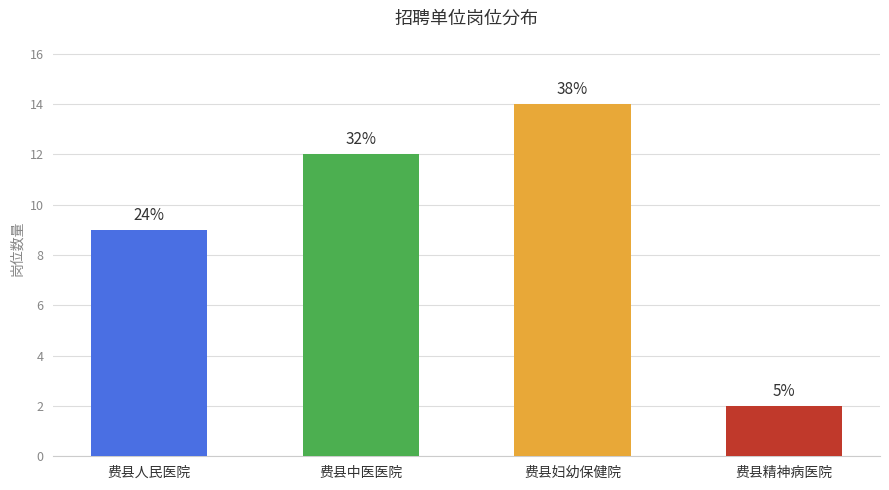

Count the values in the range 9 to 14.

3